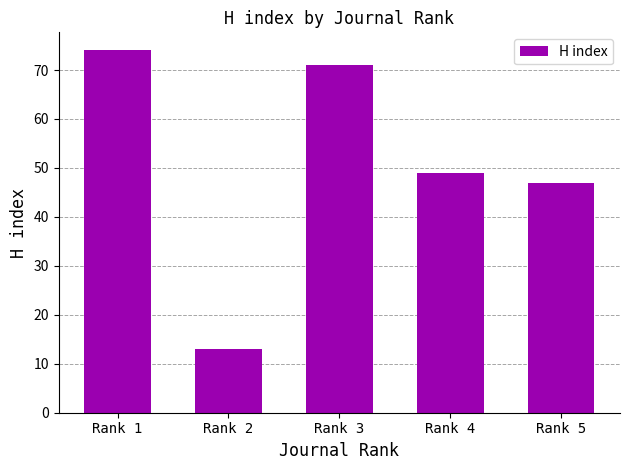

Does the chart contain any negative values?

No